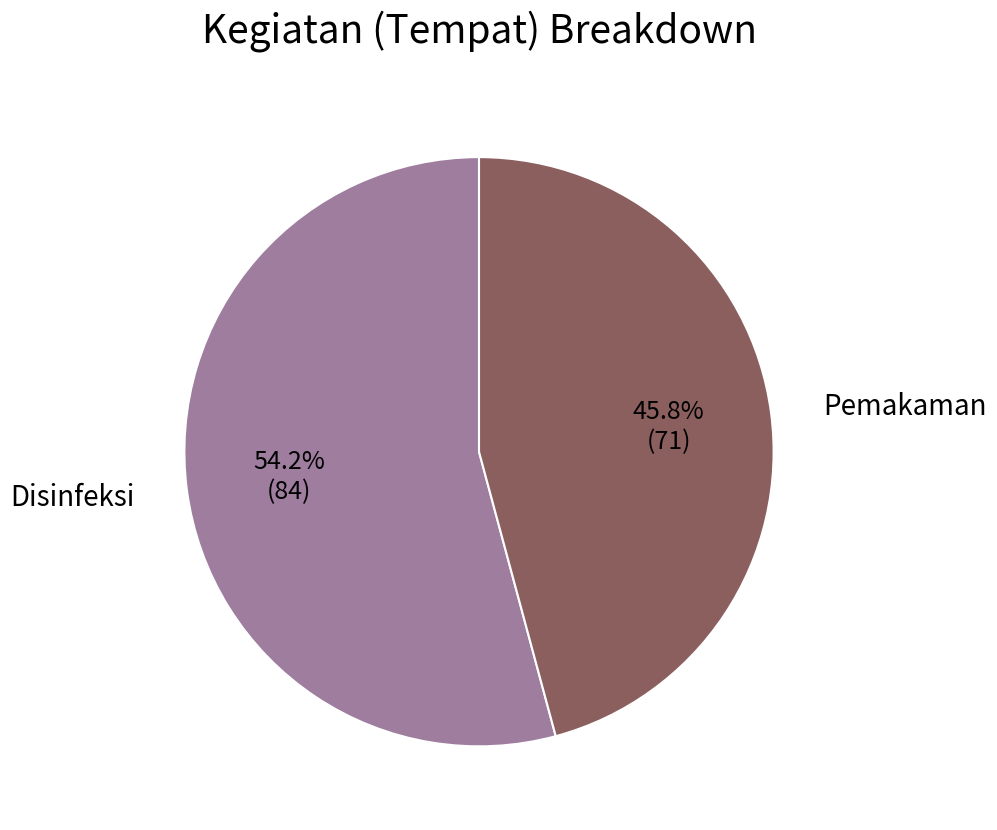

Is there a majority slice in this chart?

Yes